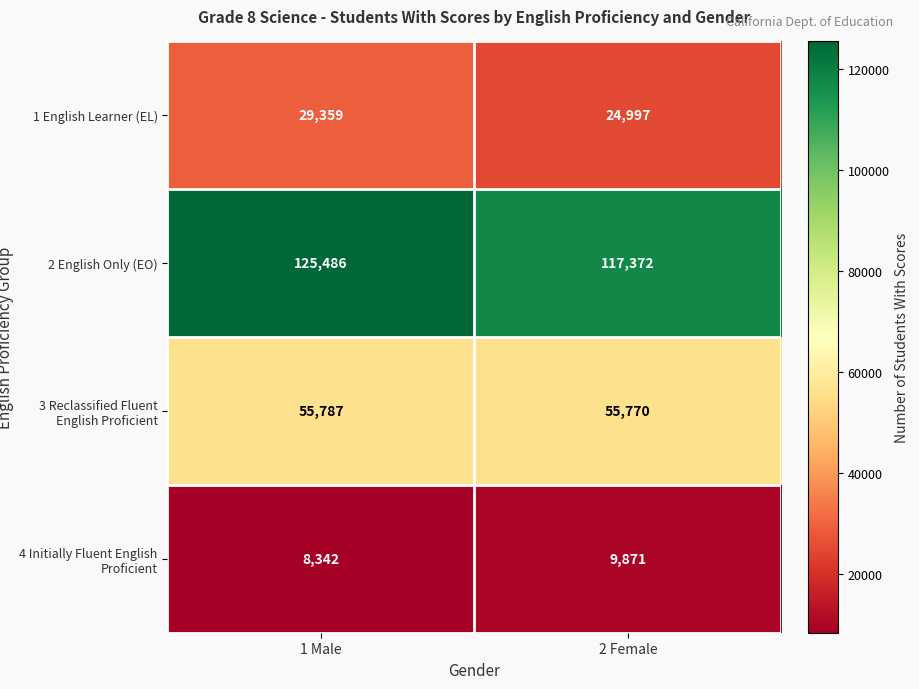

Read the 1 English Learner (EL) value at 1 Male, to the nearest 50.

29350